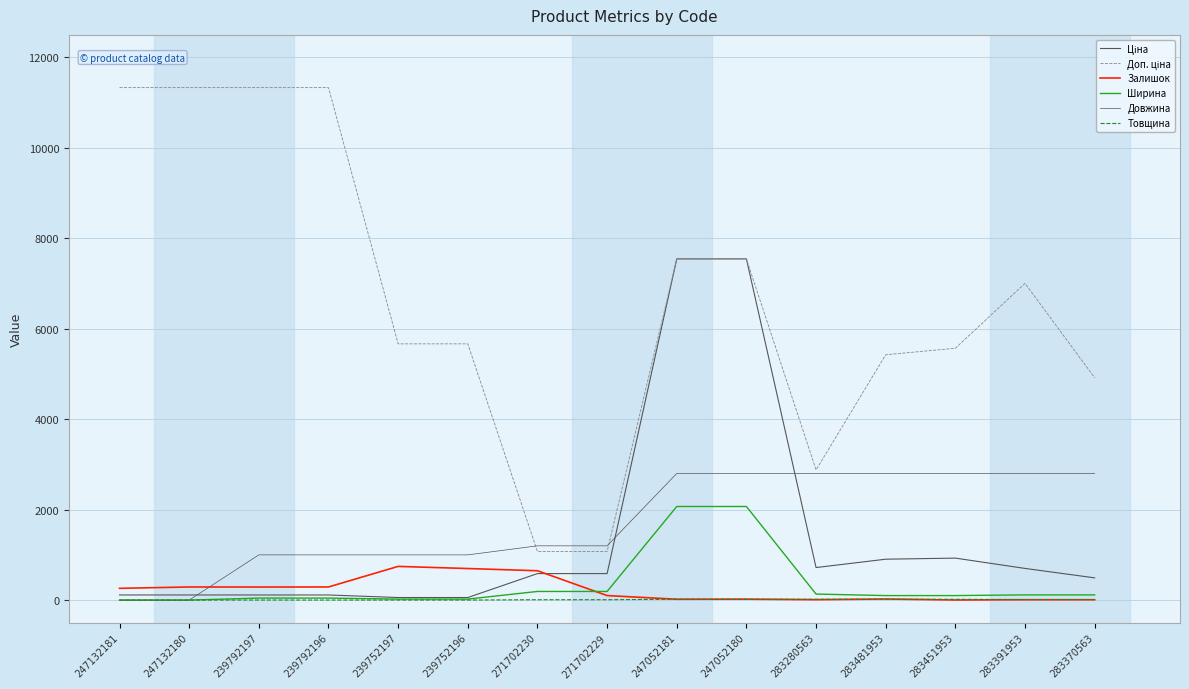

How many lines are shown in the chart?

6